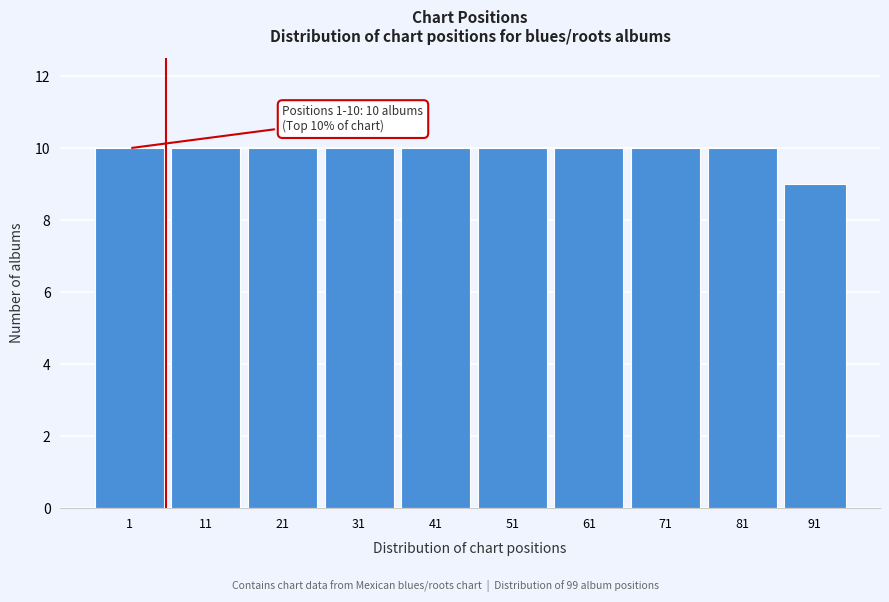

Reading right to left, list all the values displayed in this chart.

91=9	81=10	71=10	61=10	51=10	41=10	31=10	21=10	11=10	1=10